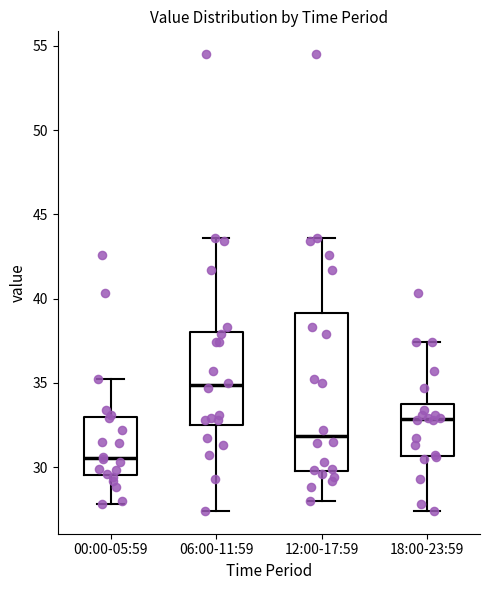

Which box is the tallest, from its lower edge to its upper edge?

12:00-17:59